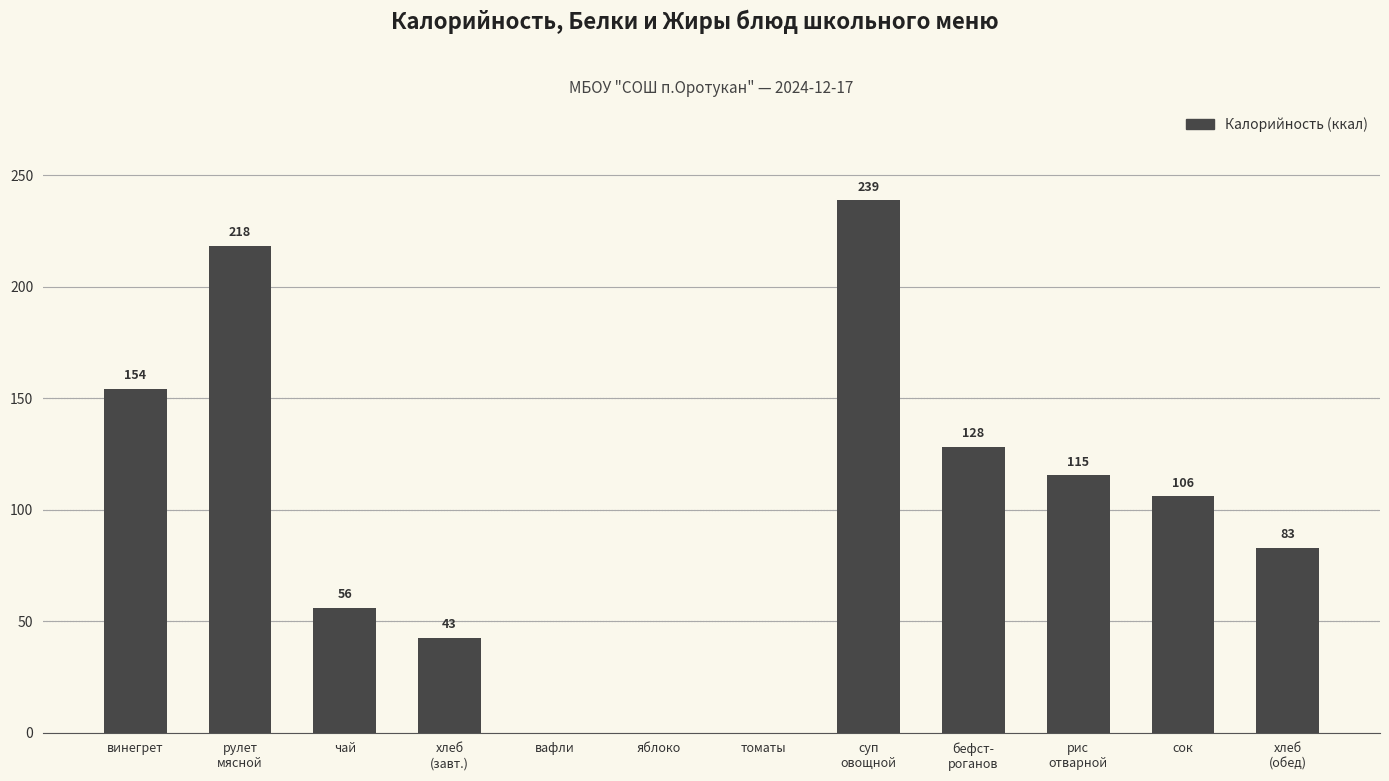

Is it true that the value at чай is 87.5?

False